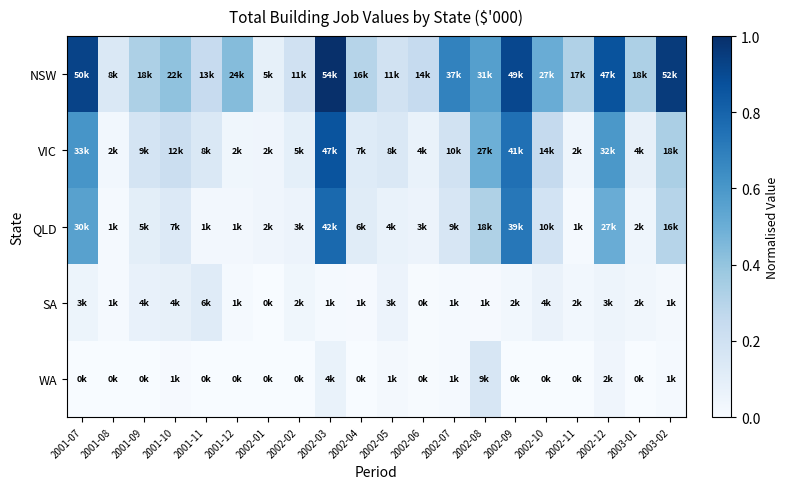

Which series changed the most between 2001-11 and 2002-12?

NSW